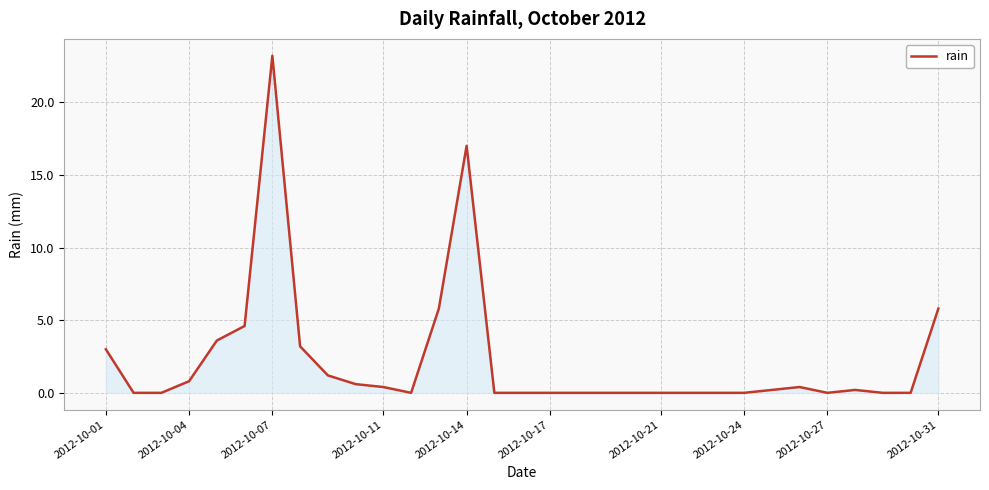

What is the greatest value displayed?

23.2